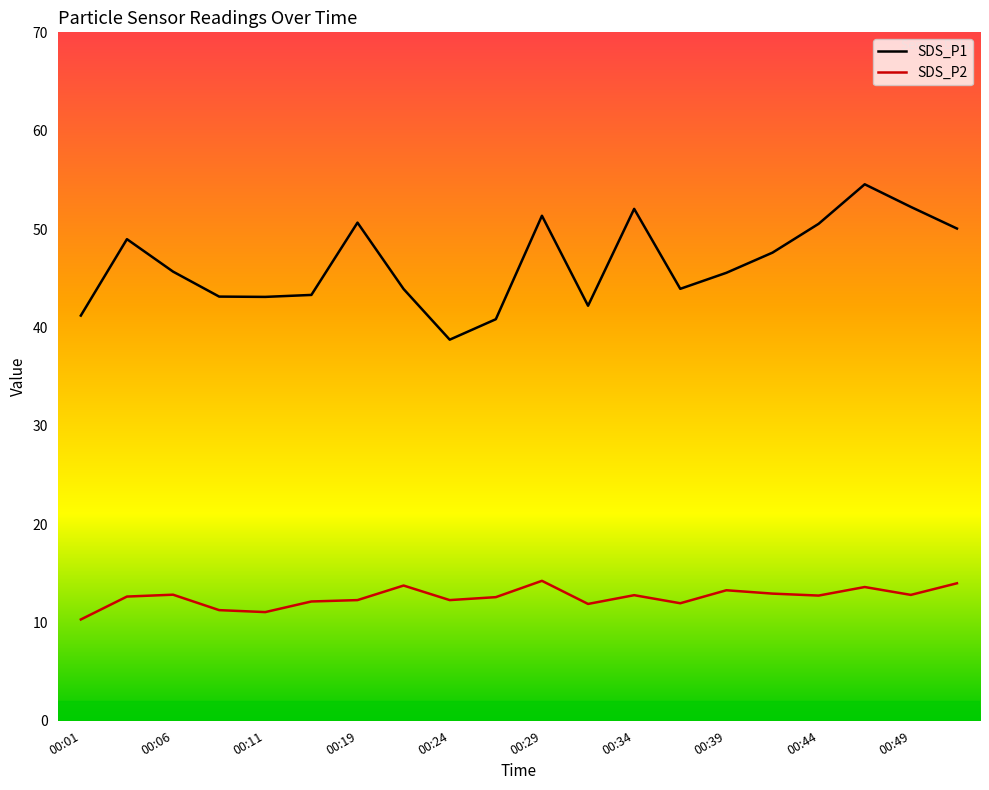

Does the chart have visible grid lines?

No